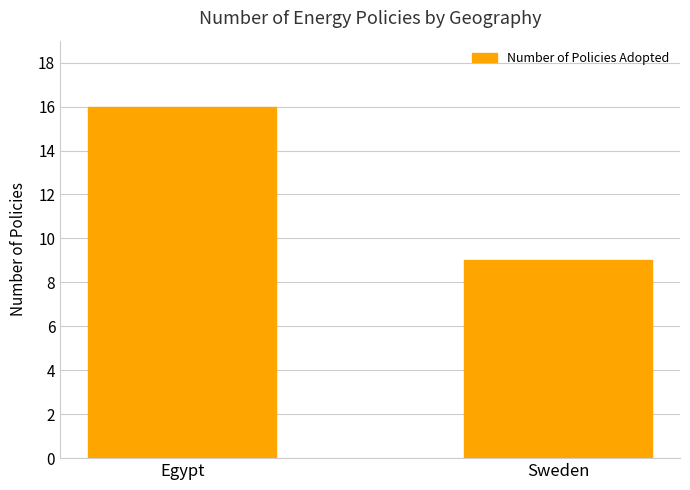

True or false: the data shows 16 at Egypt.

True